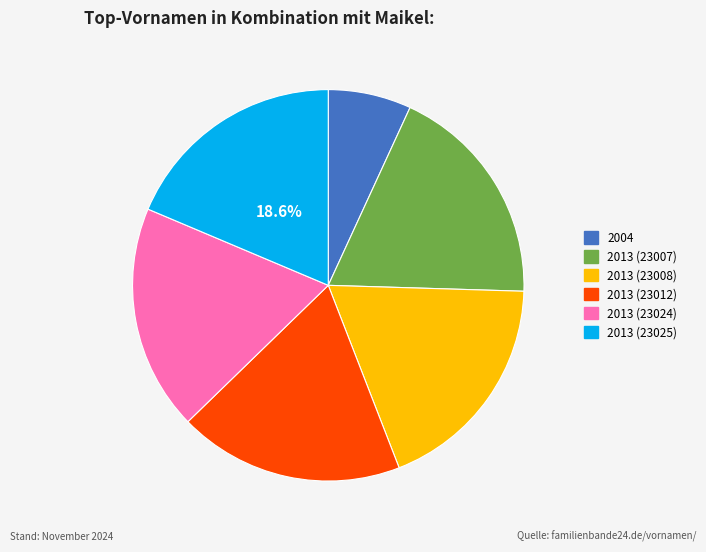

Does any single category account for the majority?

No